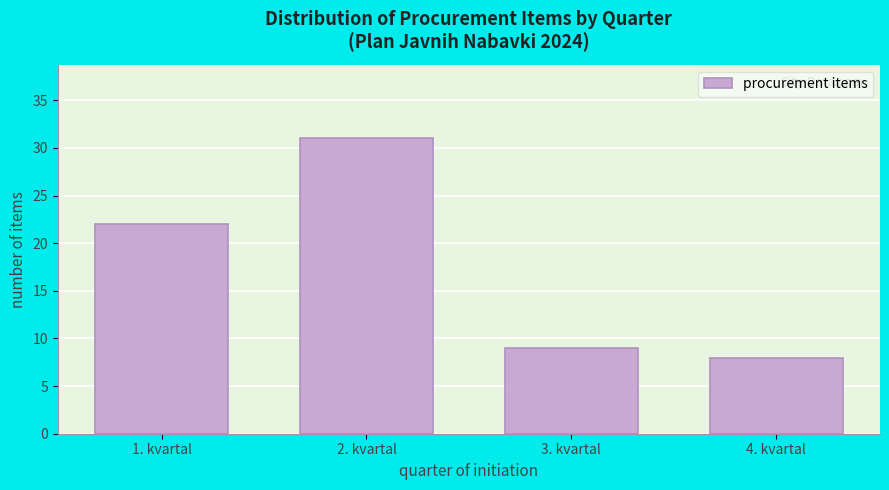

Reading left to right, transcribe all the data shown in this chart.

22	31	9	8